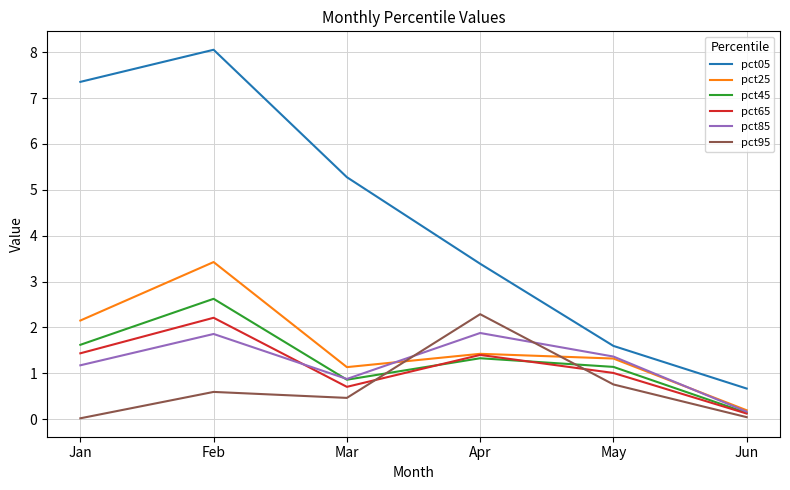

True or false: pct85 and pct05 cross at least once.

False